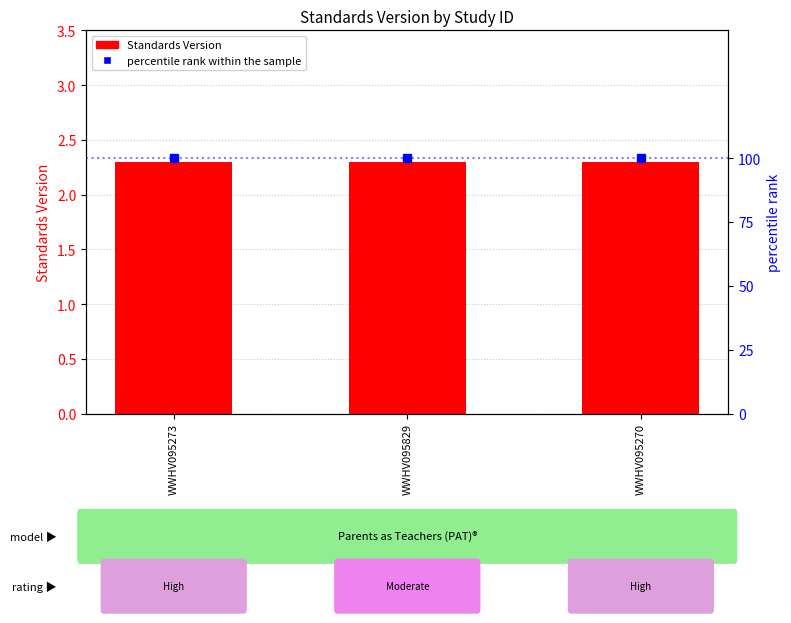

Reading right to left, extract all data points from this chart.

Standards Version: WWHV095270=2.3	WWHV095829=2.3	WWHV095273=2.3
percentile rank within the sample: WWHV095270=100.0	WWHV095829=100.0	WWHV095273=100.0